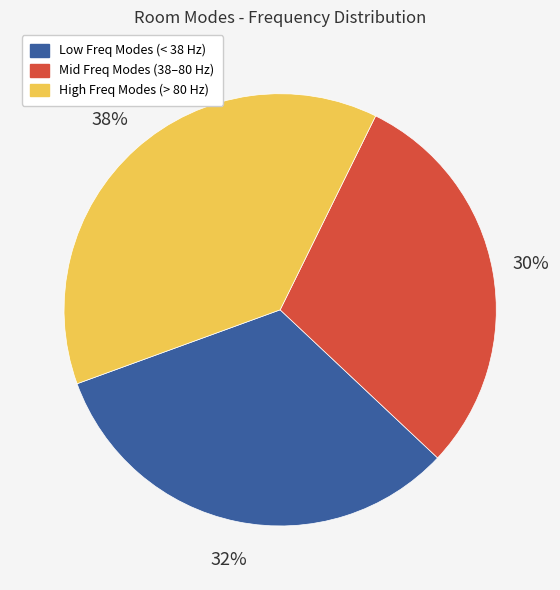

How many slices are in this pie chart?

3